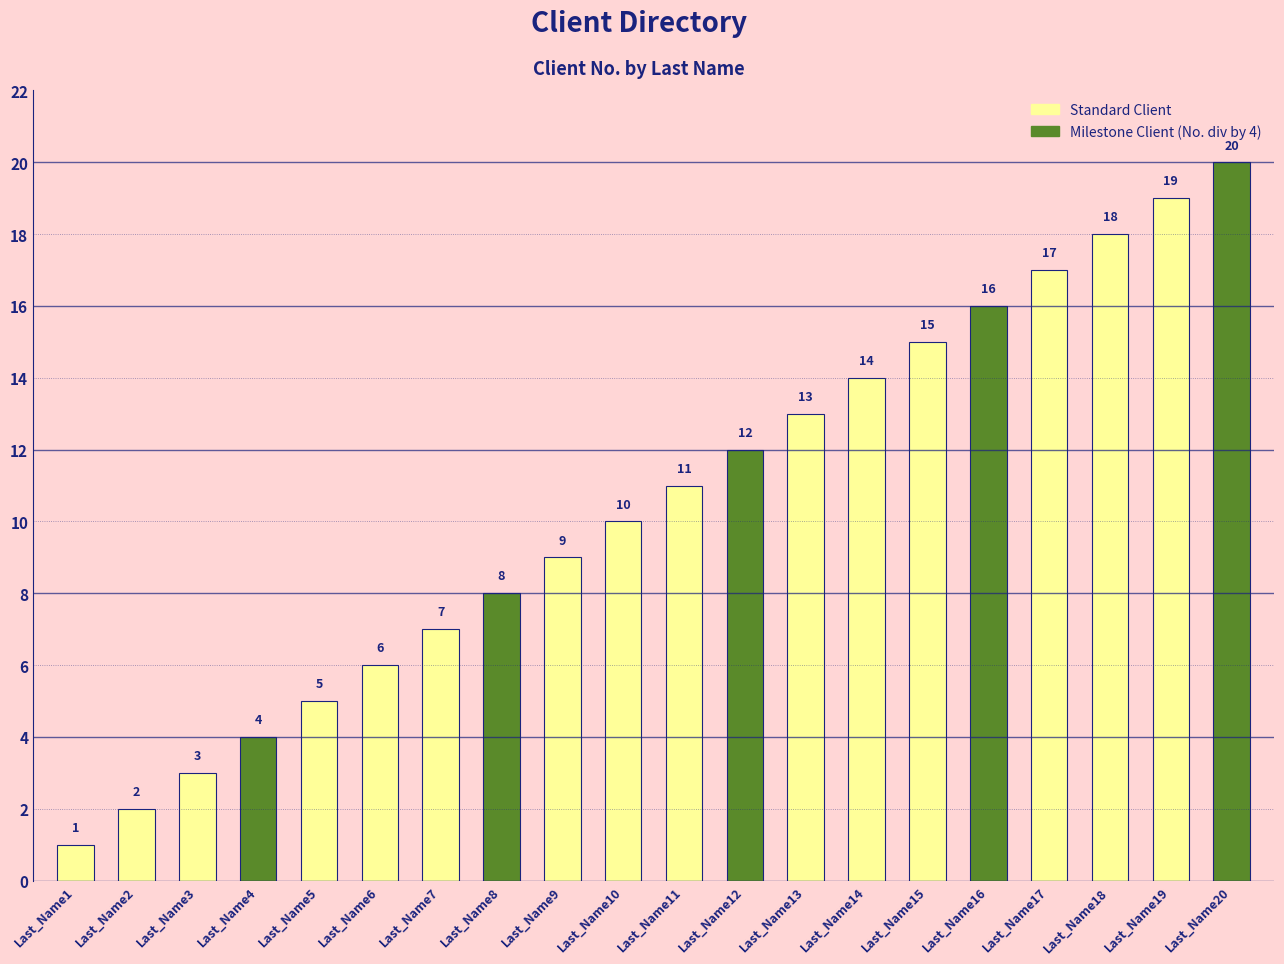

What is the sum of all values?

210